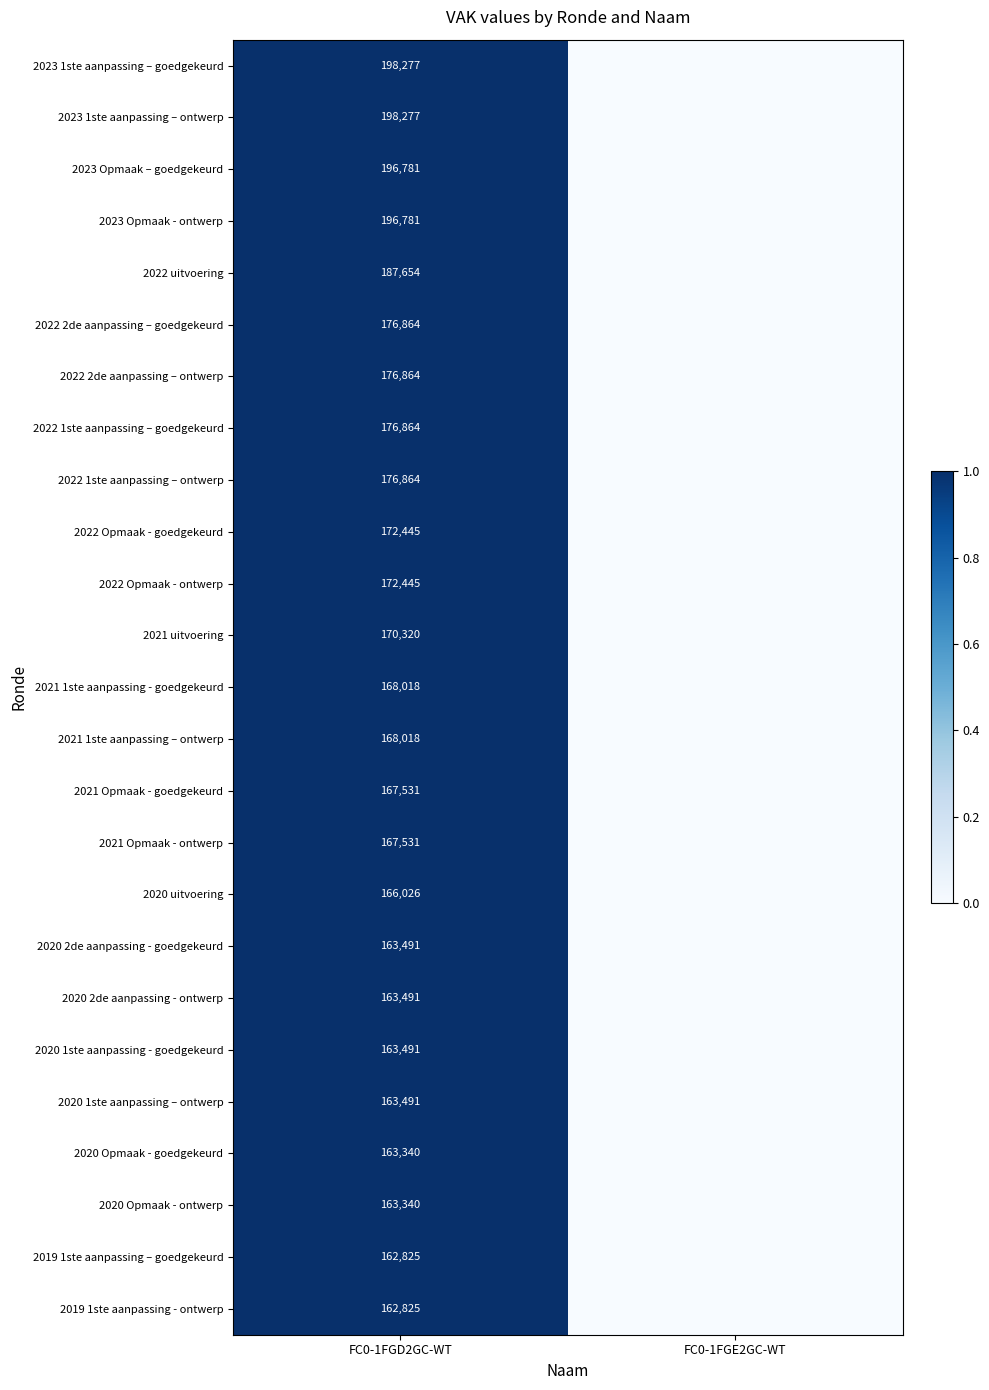

Is it true that 2019 1ste aanpassing – goedgekeurd equals 162825 at FC0-1FGD2GC-WT?

True